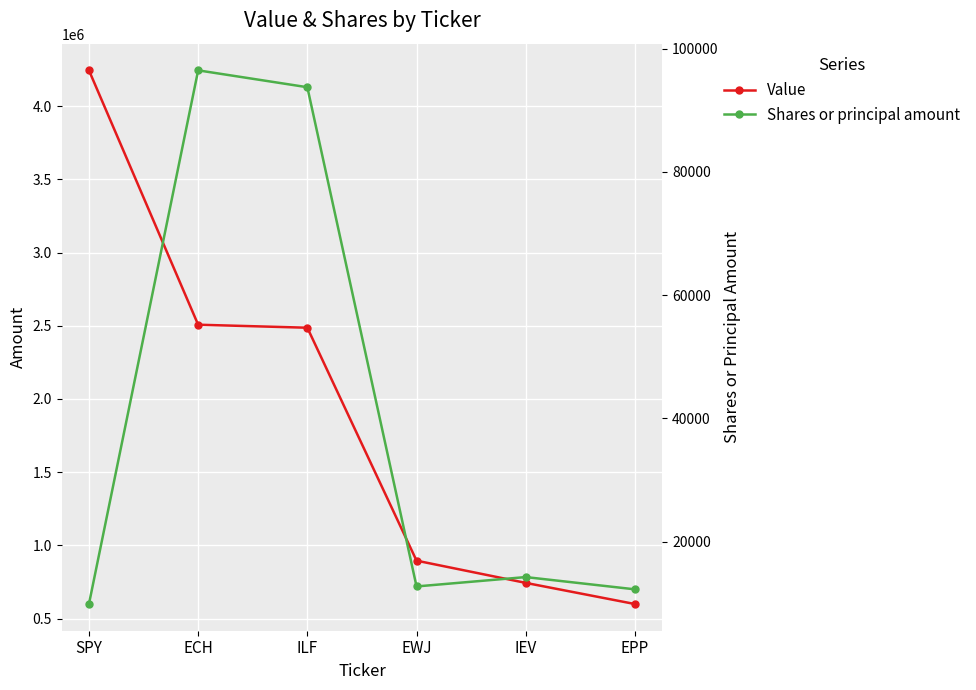

What is the difference between the maximum and minimum values in the Shares or principal amount series?

86576